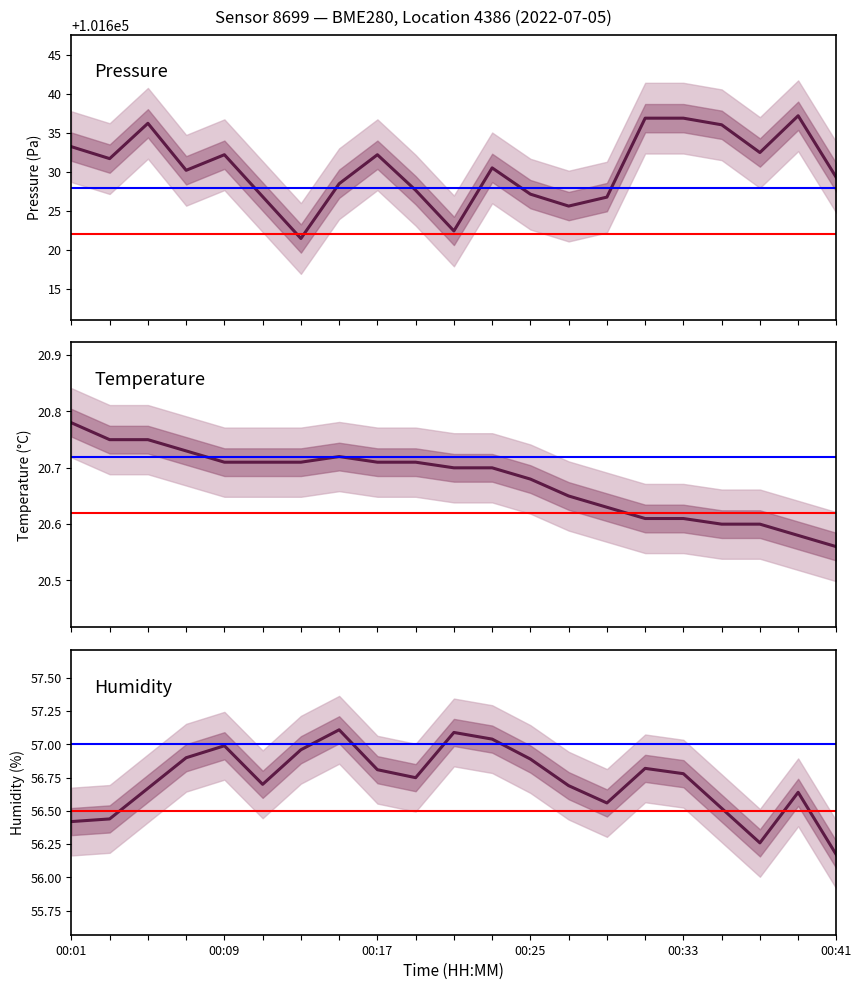

Is the value of Pressure at 6 greater than the value of Temperature at 13?

Yes